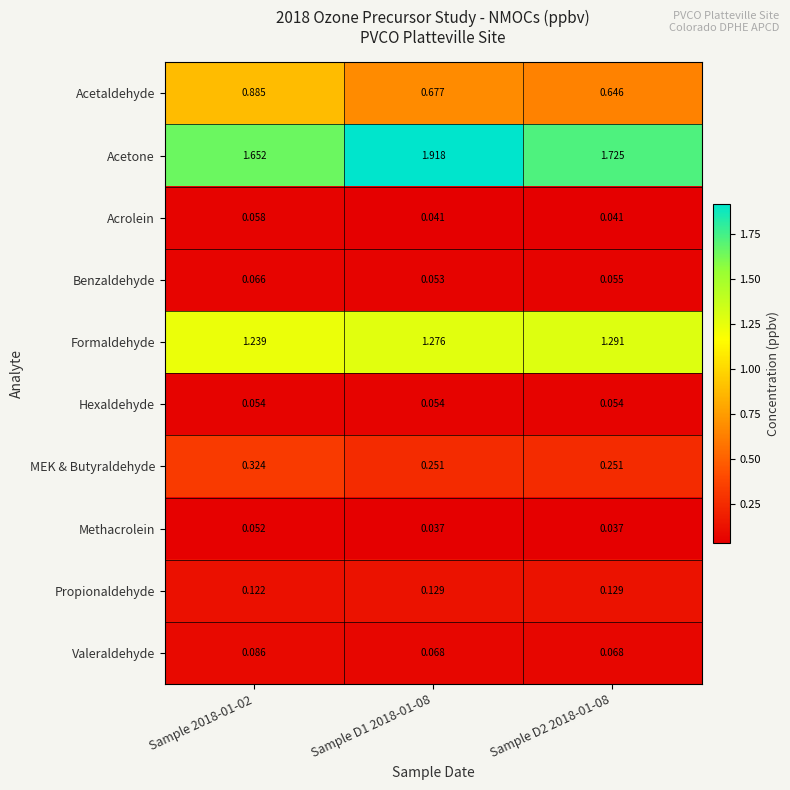

Which series has the largest range (max minus min)?

Acetone